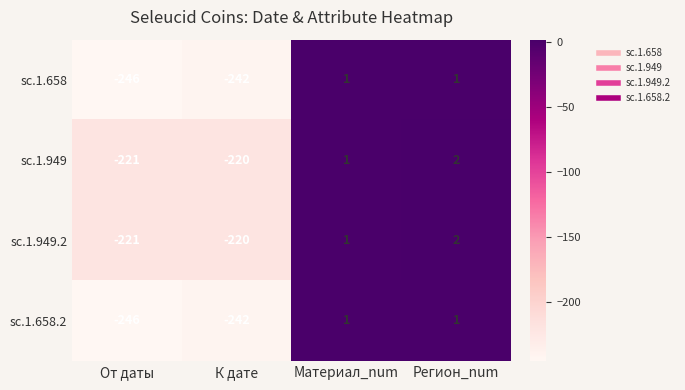

What is the spread (max minus min) of values at От даты?

25